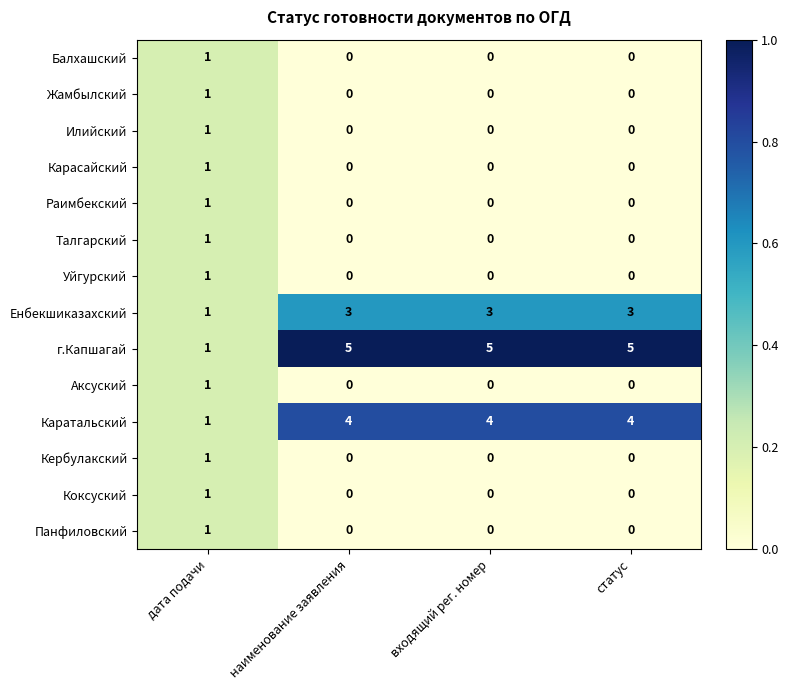

How many categories are shown in the chart?

4